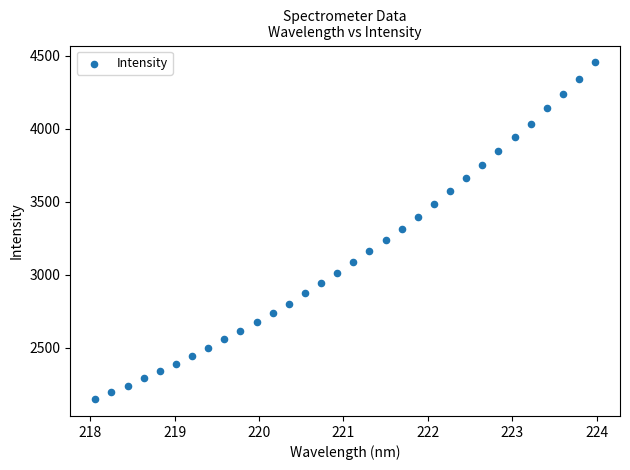

What is the range of Y values (max minus min)?

2308.8